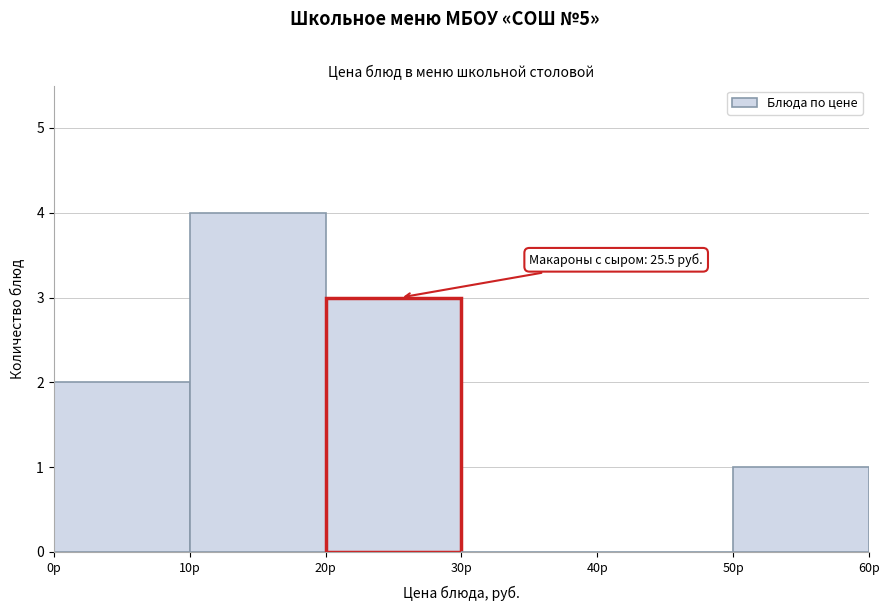

Over which range of the x-axis is the bar tallest?

10 to 20